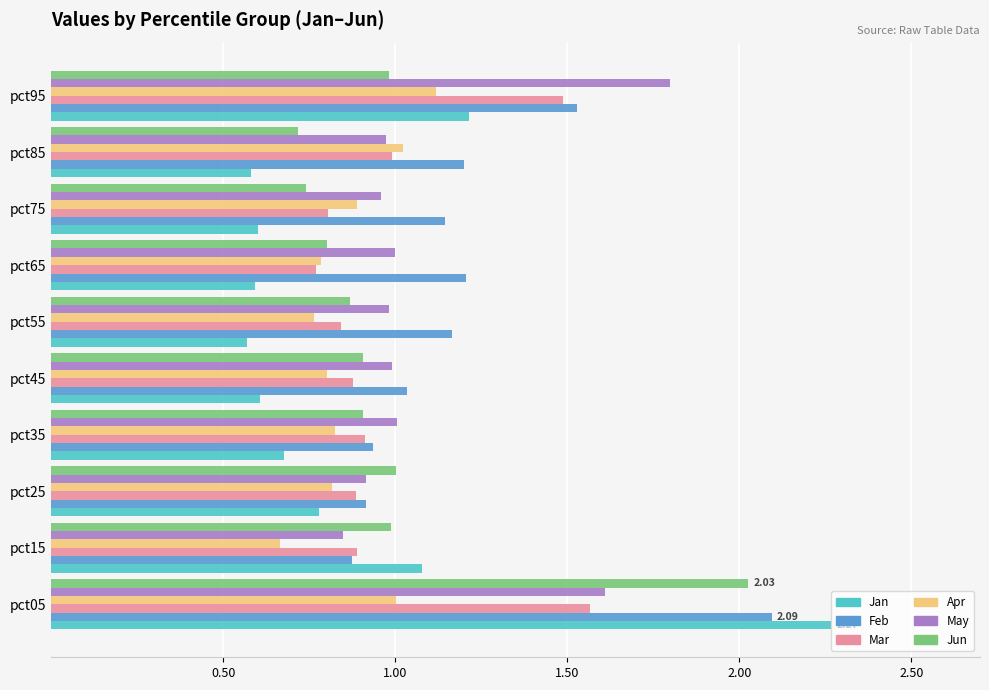

What is the sum of the Feb values at pct95 and pct85?

2.7